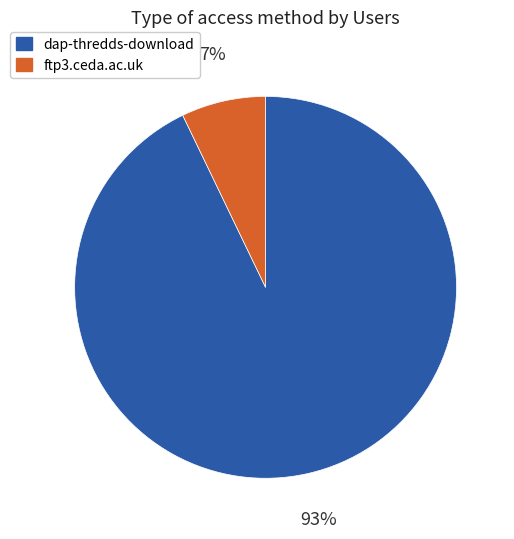

Which category has the biggest portion of the pie?

dap-thredds-download